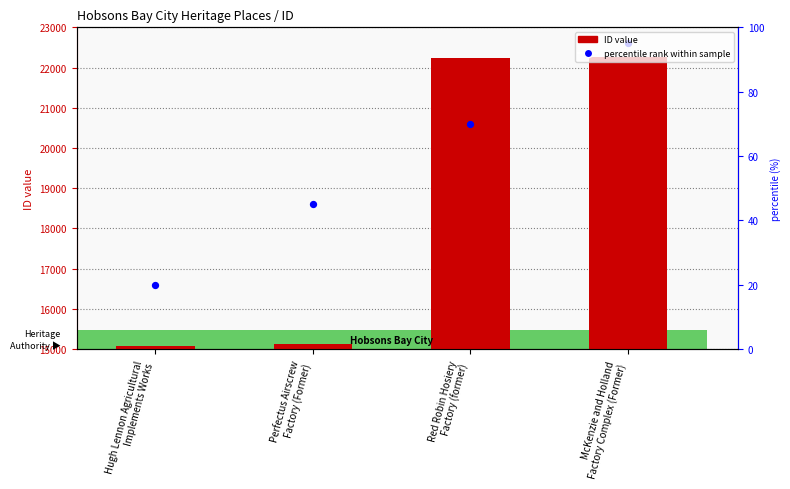

Between Perfectus Airscrew
Factory (Former) and McKenzie and Holland
Factory Complex (Former), which is larger?

McKenzie and Holland
Factory Complex (Former)